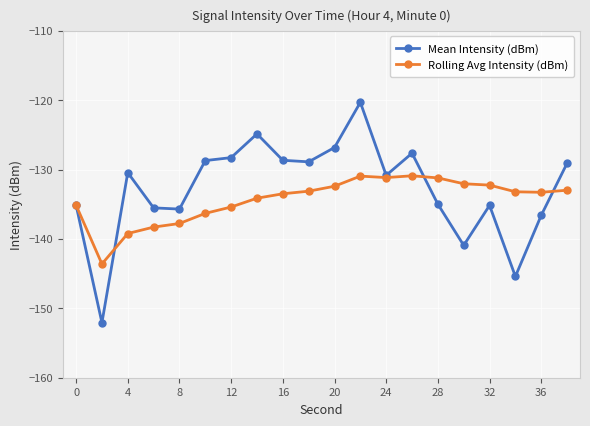

What is the value of the Mean Intensity (dBm) point at the 6th from the left?

-128.7